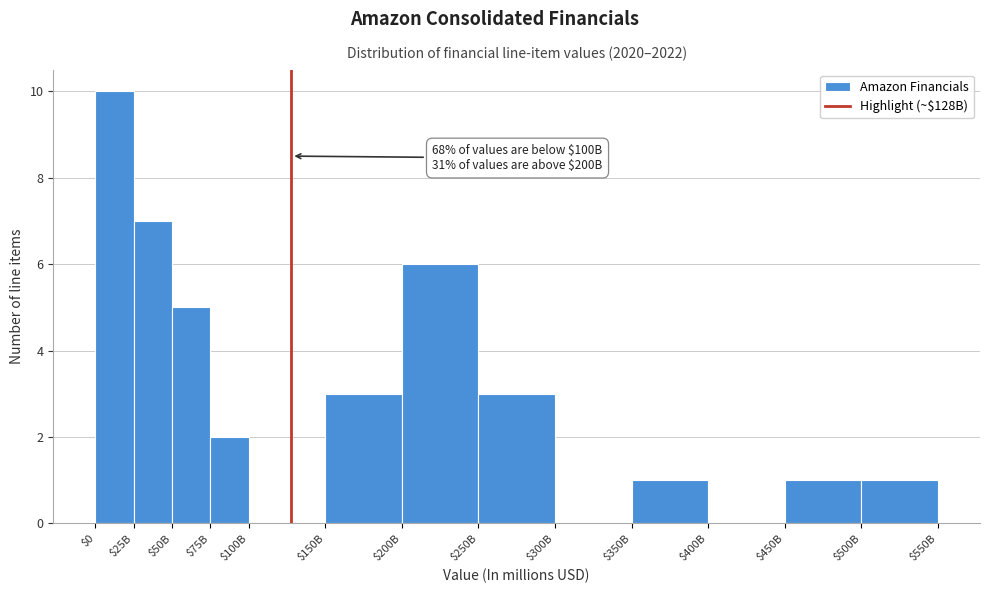

What is the sum of all values?

39